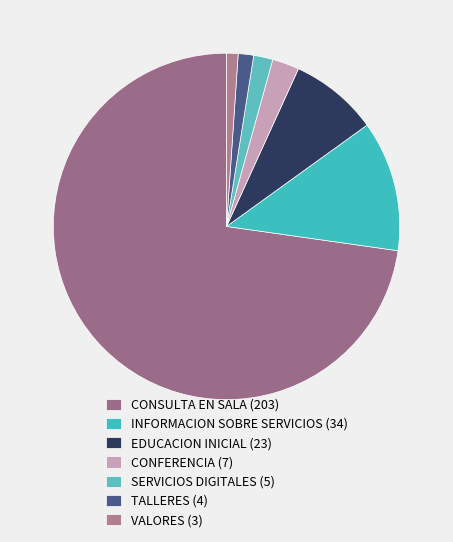

Count the number of slices in the pie.

7